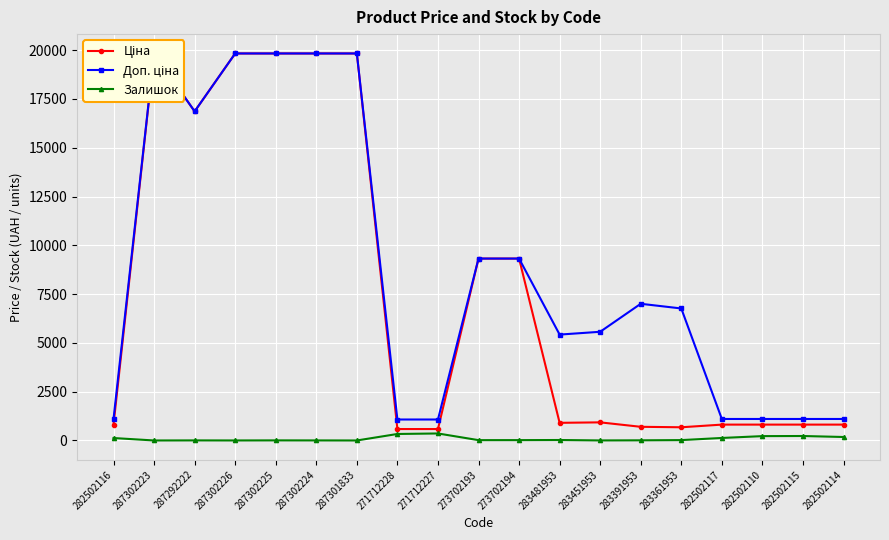

What is the sum of all Залишок values?

1677